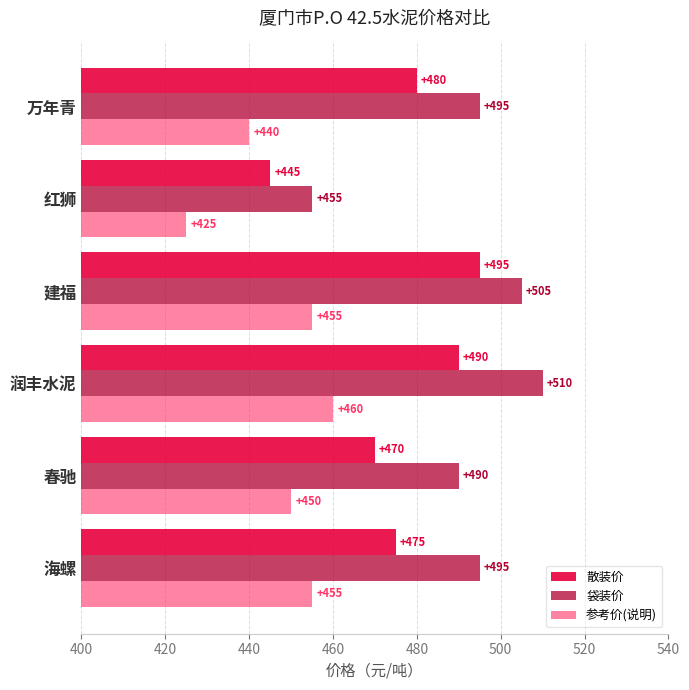

What is the average value of the 参考价(说明) series?

448